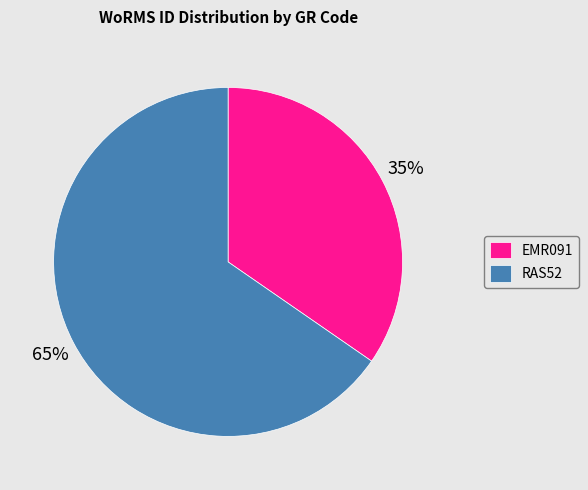

Which slice is the largest?

RAS52